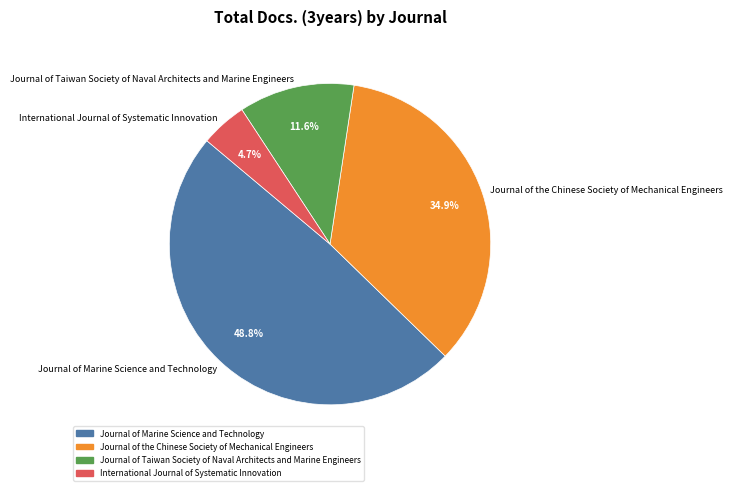

Does any single category account for the majority?

No